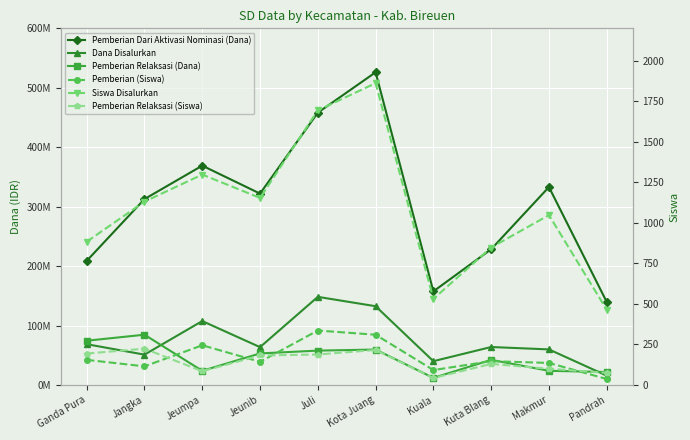

Is the value of Pemberian Relaksasi (Siswa) at Kuala greater than the value of Pemberian Dari Aktivasi Nominasi (Dana) at Jeumpa?

No